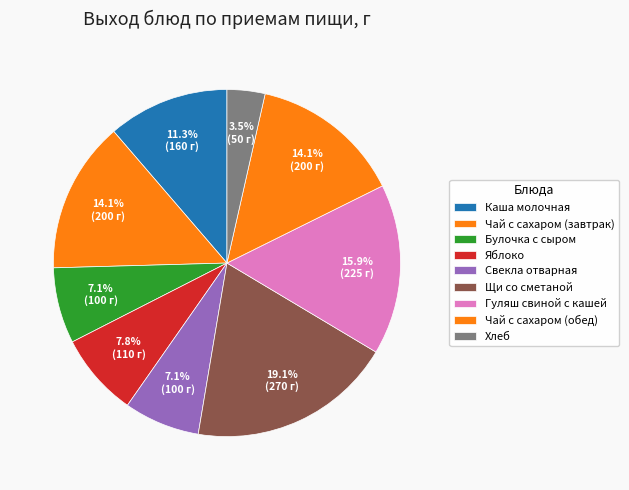

How many segments does this pie chart have?

9